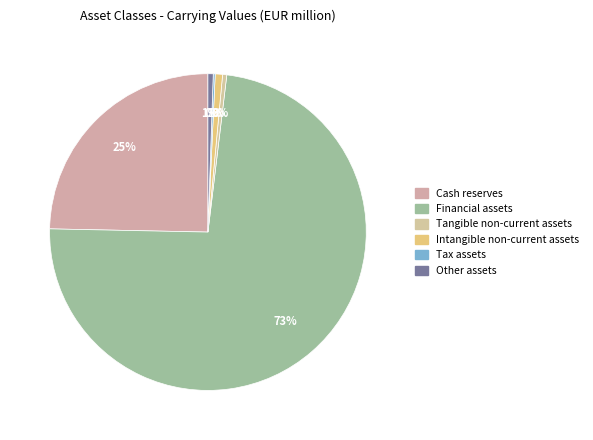

Is it true that Intangible non-current assets is 1% of the pie?

True